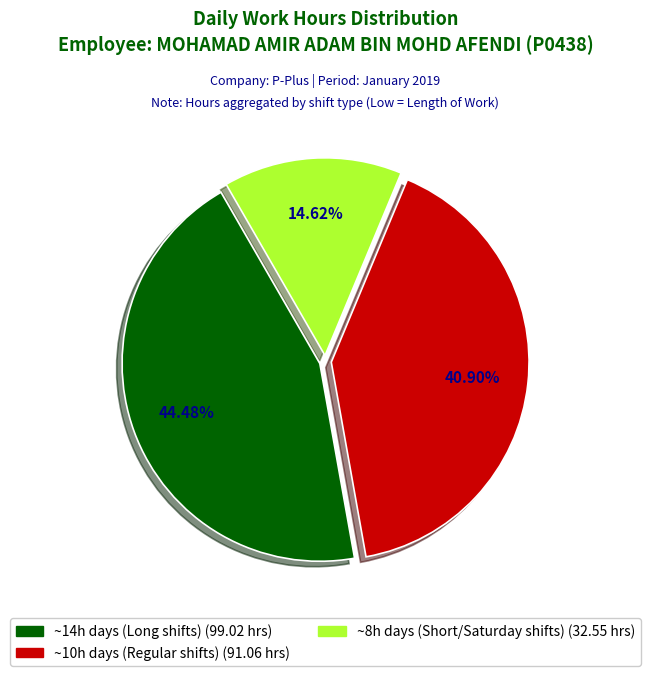

Is there any slice that represents more than half of the pie?

No